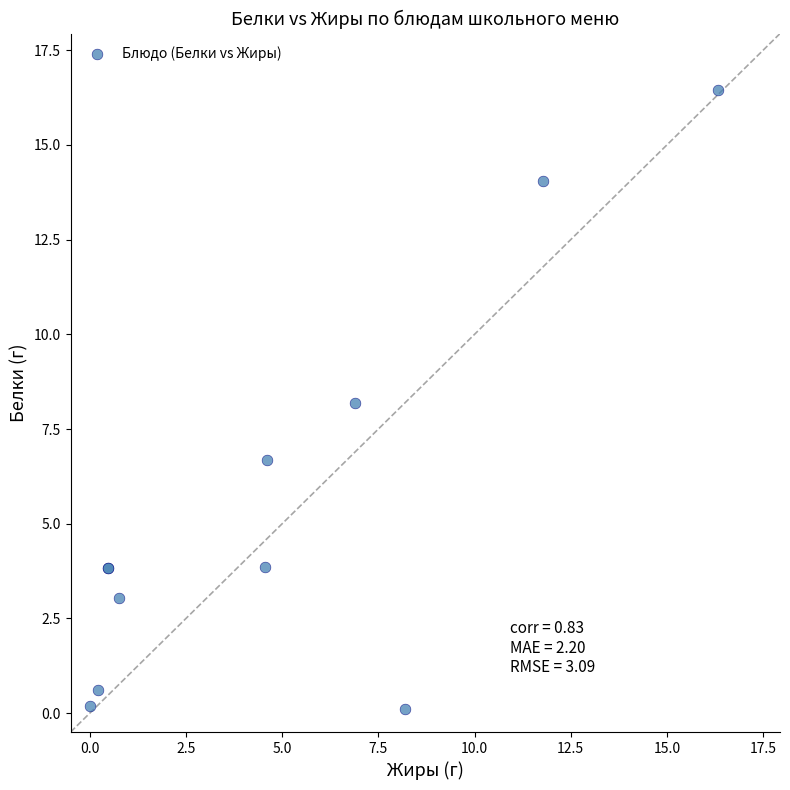

What Y value in the scatter plot is closest to 8?

8.2